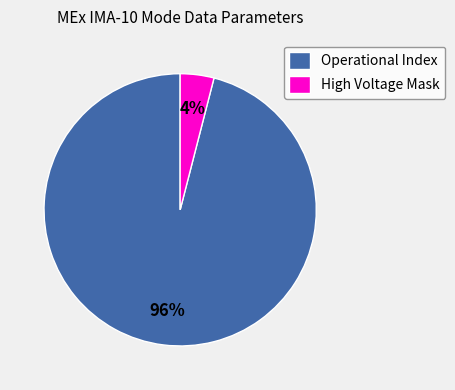

Is it true that Operational Index is 96% of the pie?

True